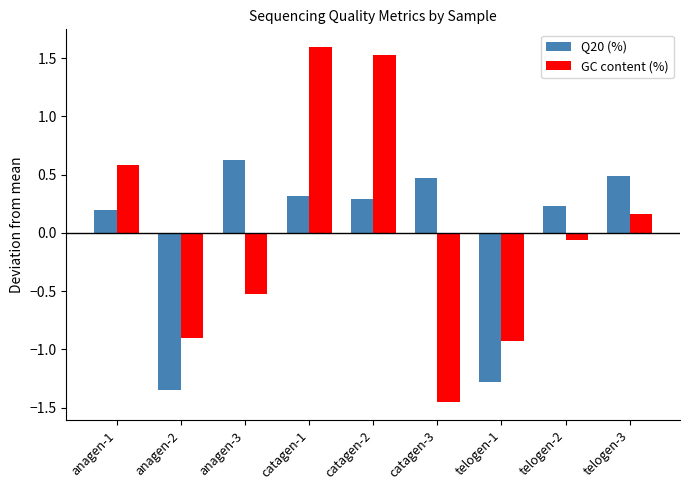

What is the difference between the maximum and second lowest values in the Q20 (%) series?

1.9